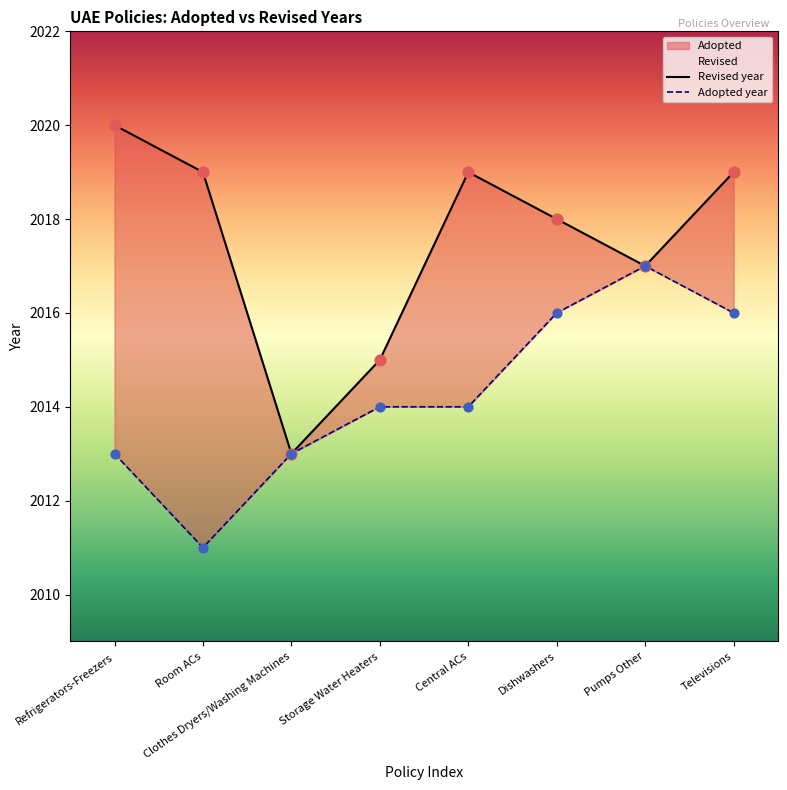

Which series has the largest Y range (max minus min)?

Revised year